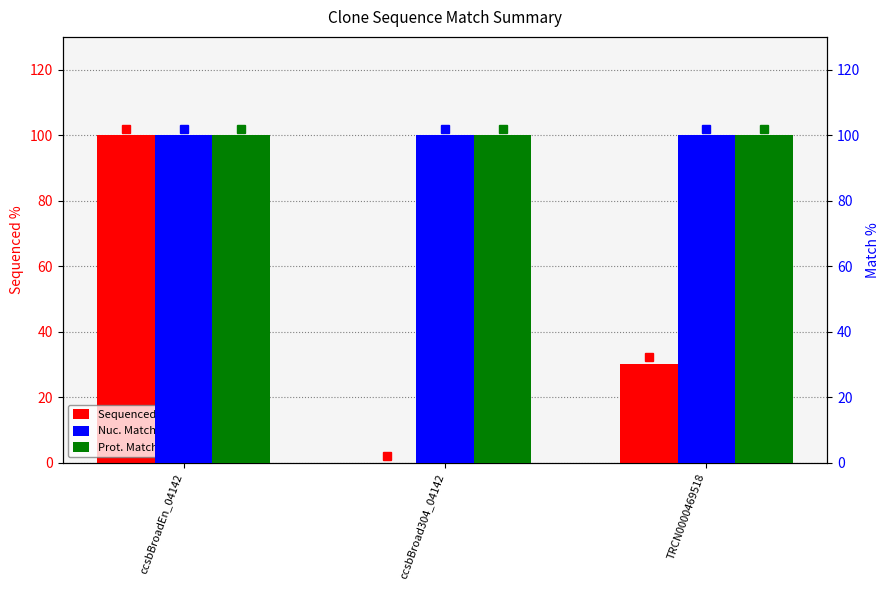

What is the average value of the Nuc. Match % series?

100.0